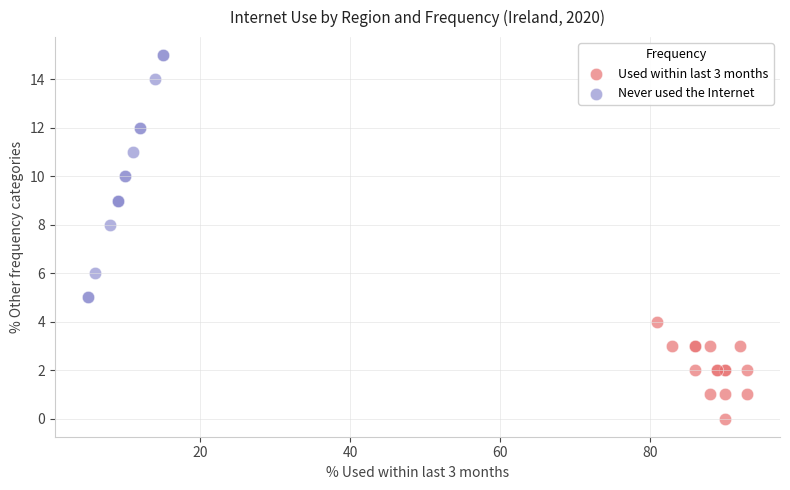

Which series reaches the maximum Y coordinate?

Never used the Internet